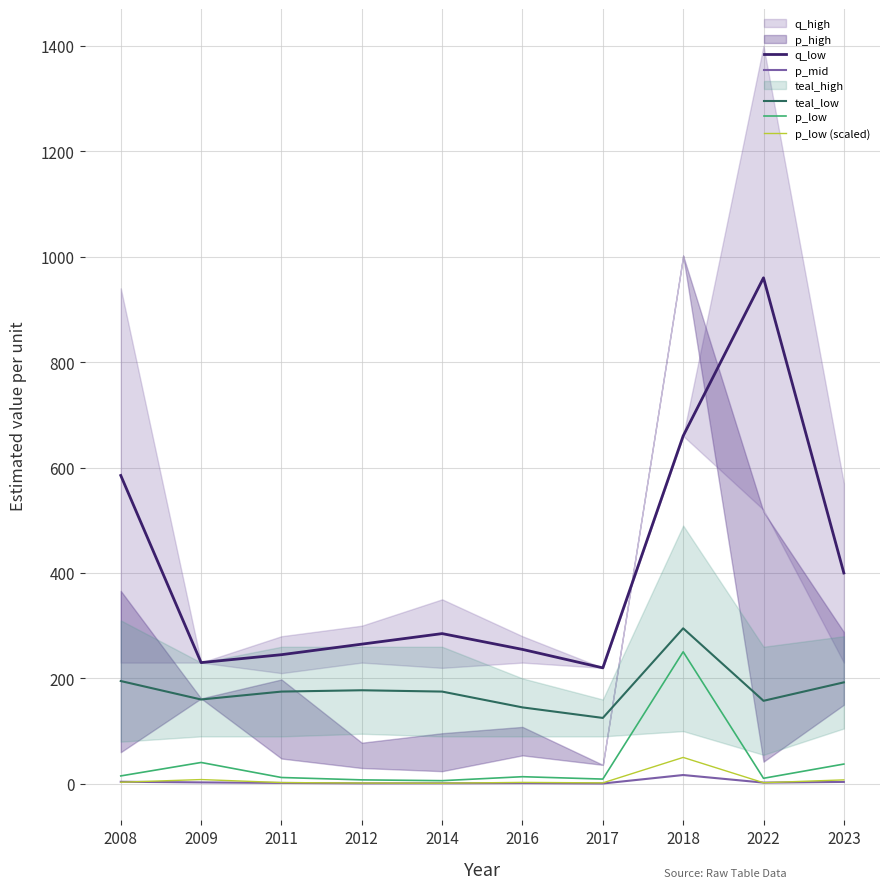

Is it true that q_low equals 192.9 at 2008?

False